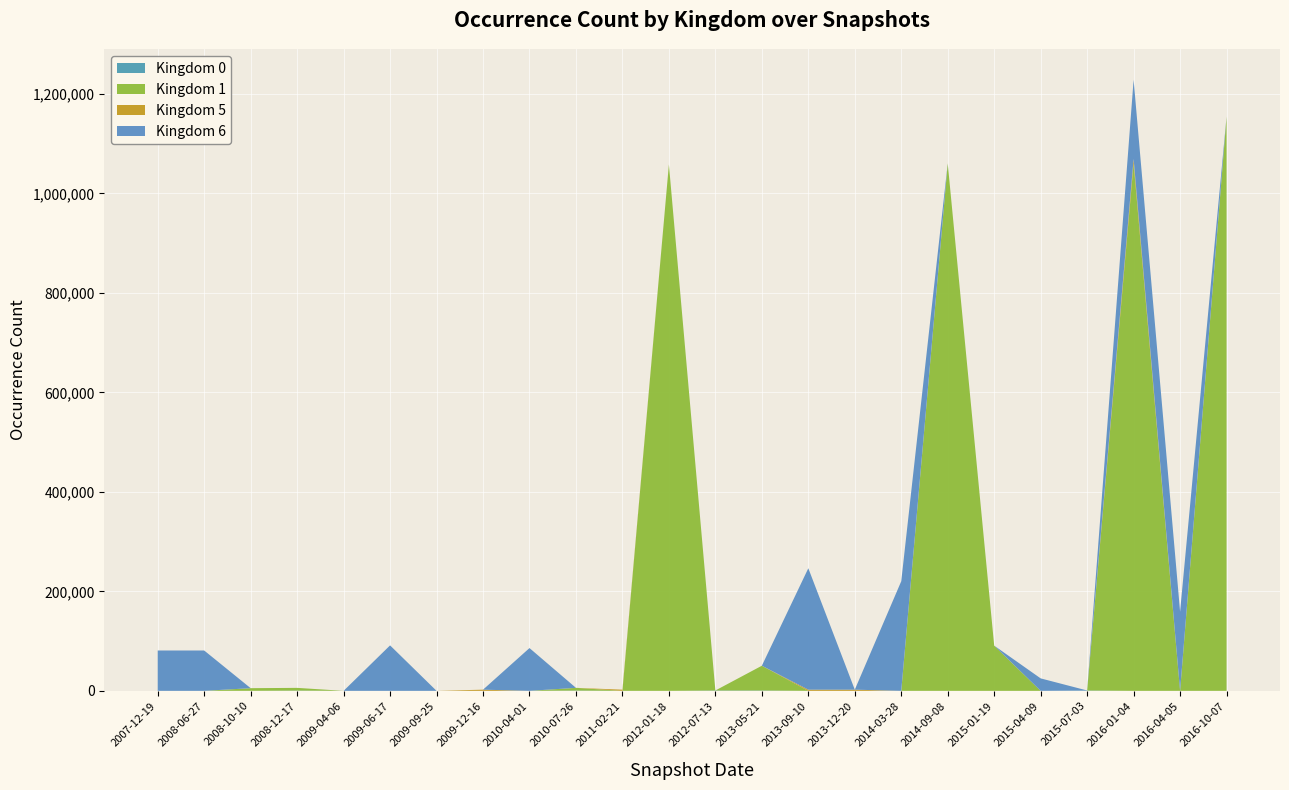

Reading right to left, what are all the values shown in this chart?

Kingdom 0: 2016-10-07=0	2016-04-05=0	2016-01-04=0	2015-07-03=698	2015-04-09=0	2015-01-19=0	2014-09-08=0	2014-03-28=0	2013-12-20=0	2013-09-10=0	2013-05-21=698	2012-07-13=698	2012-01-18=0	2011-02-21=0	2010-07-26=585	2010-04-01=0	2009-12-16=0	2009-09-25=0	2009-06-17=0	2009-04-06=0	2008-12-17=535	2008-10-10=56	2008-06-27=0	2007-12-19=0
Kingdom 1: 2016-10-07=1154449	2016-04-05=0	2016-01-04=1060428	2015-07-03=0	2015-04-09=0	2015-01-19=90861	2014-09-08=1060428	2014-03-28=0	2013-12-20=0	2013-09-10=0	2013-05-21=49773	2012-07-13=0	2012-01-18=1058344	2011-02-21=0	2010-07-26=5422	2010-04-01=0	2009-12-16=0	2009-09-25=0	2009-06-17=0	2009-04-06=0	2008-12-17=5422	2008-10-10=5282	2008-06-27=0	2007-12-19=0
Kingdom 5: 2016-10-07=0	2016-04-05=0	2016-01-04=9063	2015-07-03=0	2015-04-09=0	2015-01-19=0	2014-09-08=0	2014-03-28=0	2013-12-20=2333	2013-09-10=2333	2013-05-21=0	2012-07-13=0	2012-01-18=0	2011-02-21=2332	2010-07-26=0	2010-04-01=0	2009-12-16=2332	2009-09-25=0	2009-06-17=0	2009-04-06=0	2008-12-17=0	2008-10-10=0	2008-06-27=0	2007-12-19=0
Kingdom 6: 2016-10-07=0	2016-04-05=159149	2016-01-04=159149	2015-07-03=0	2015-04-09=25024	2015-01-19=0	2014-09-08=0	2014-03-28=220392	2013-12-20=0	2013-09-10=244115	2013-05-21=0	2012-07-13=0	2012-01-18=0	2011-02-21=0	2010-07-26=0	2010-04-01=85991	2009-12-16=0	2009-09-25=0	2009-06-17=91394	2009-04-06=0	2008-12-17=0	2008-10-10=0	2008-06-27=81090	2007-12-19=81101